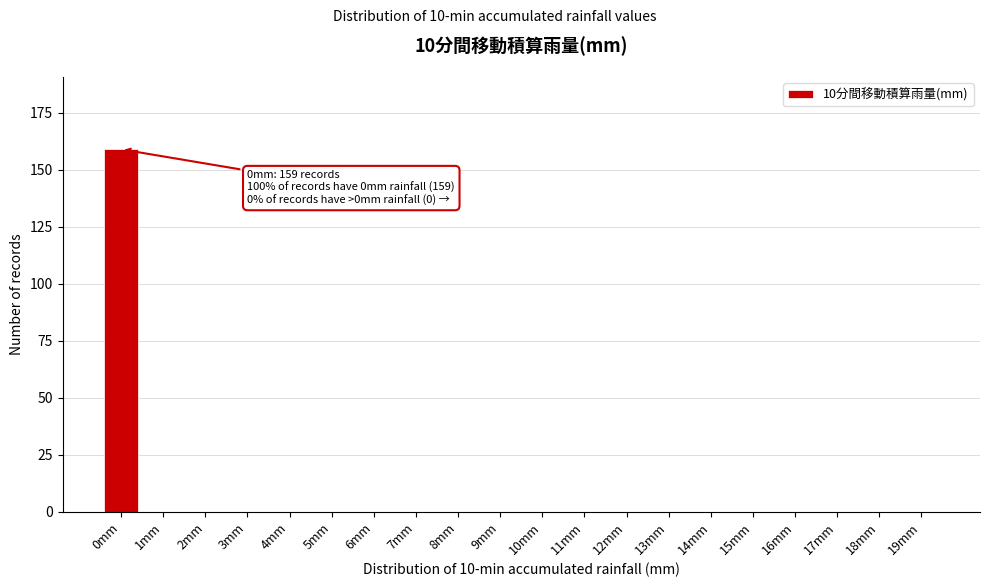

Reading left to right, what are all the values shown in this chart?

0mm=159	1mm=0	2mm=0	3mm=0	4mm=0	5mm=0	6mm=0	7mm=0	8mm=0	9mm=0	10mm=0	11mm=0	12mm=0	13mm=0	14mm=0	15mm=0	16mm=0	17mm=0	18mm=0	19mm=0